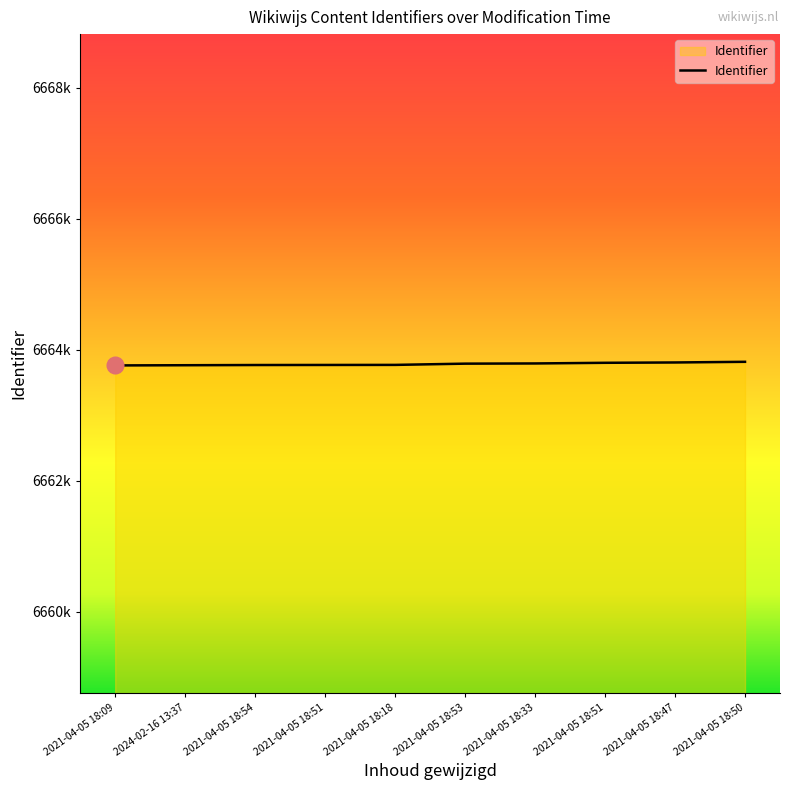

Reading left to right, what are all the values shown in this chart?

2021-04-05 18:09=6663761	2024-02-16 13:37=6663764	2021-04-05 18:54=6663767	2021-04-05 18:51=6663768	2021-04-05 18:18=6663769	2021-04-05 18:53=6663788	2021-04-05 18:33=6663791	2021-04-05 18:51=6663801	2021-04-05 18:47=6663806	2021-04-05 18:50=6663816